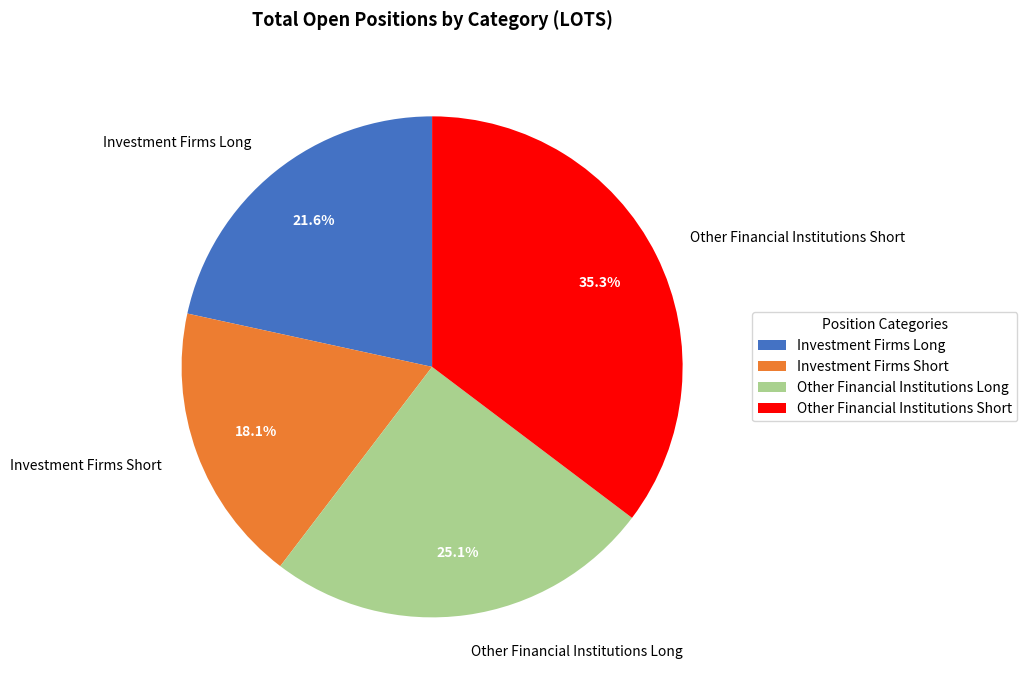

To the nearest percent, what is the average slice percentage?

25%